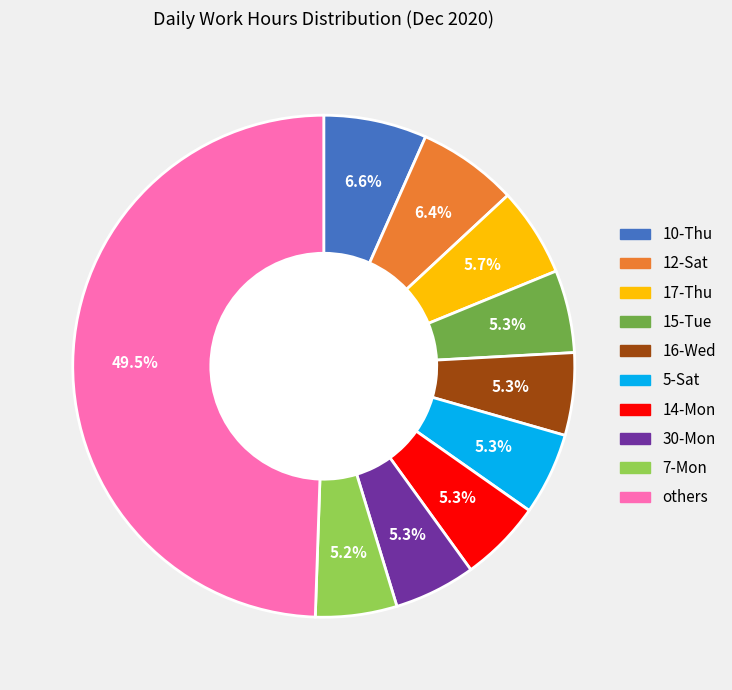

How much of the chart is everything except 7-Mon?

94.8%